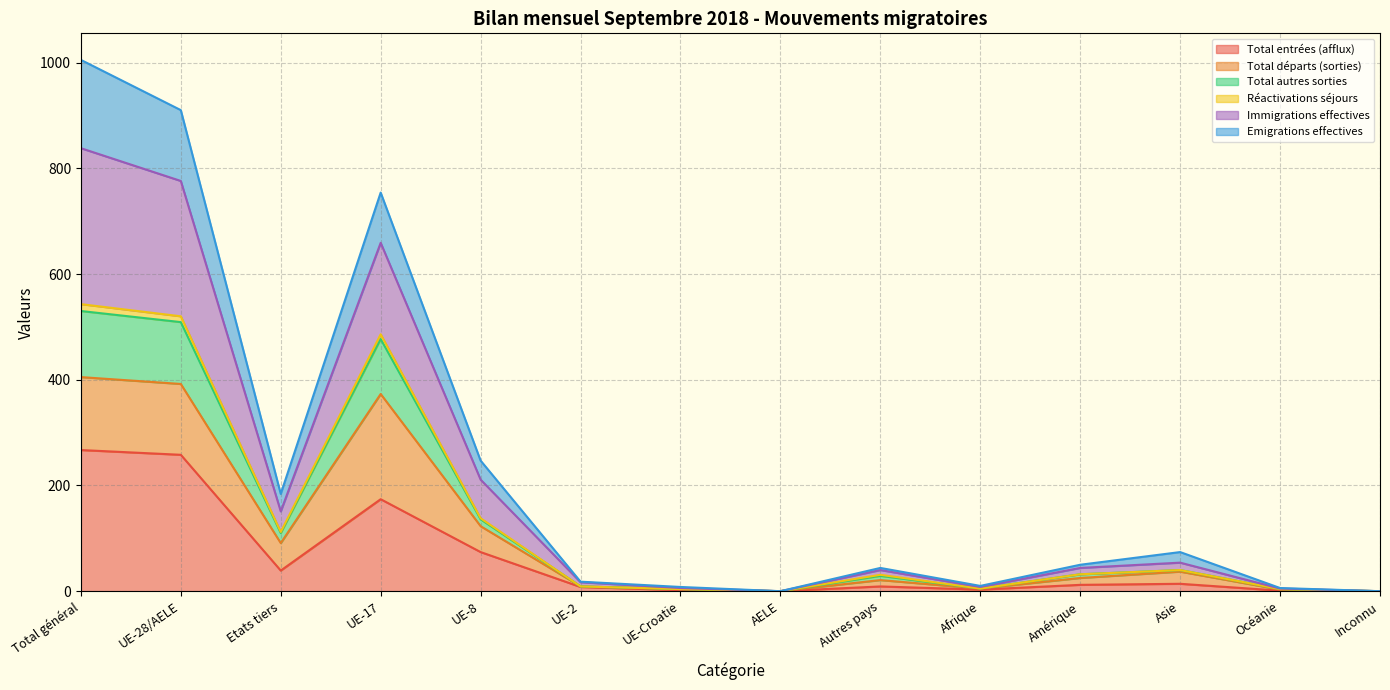

What are all the series names shown in the legend?

Total entrées (afflux), Total départs (sorties), Total autres sorties, Réactivations séjours, Immigrations effectives, Emigrations effectives